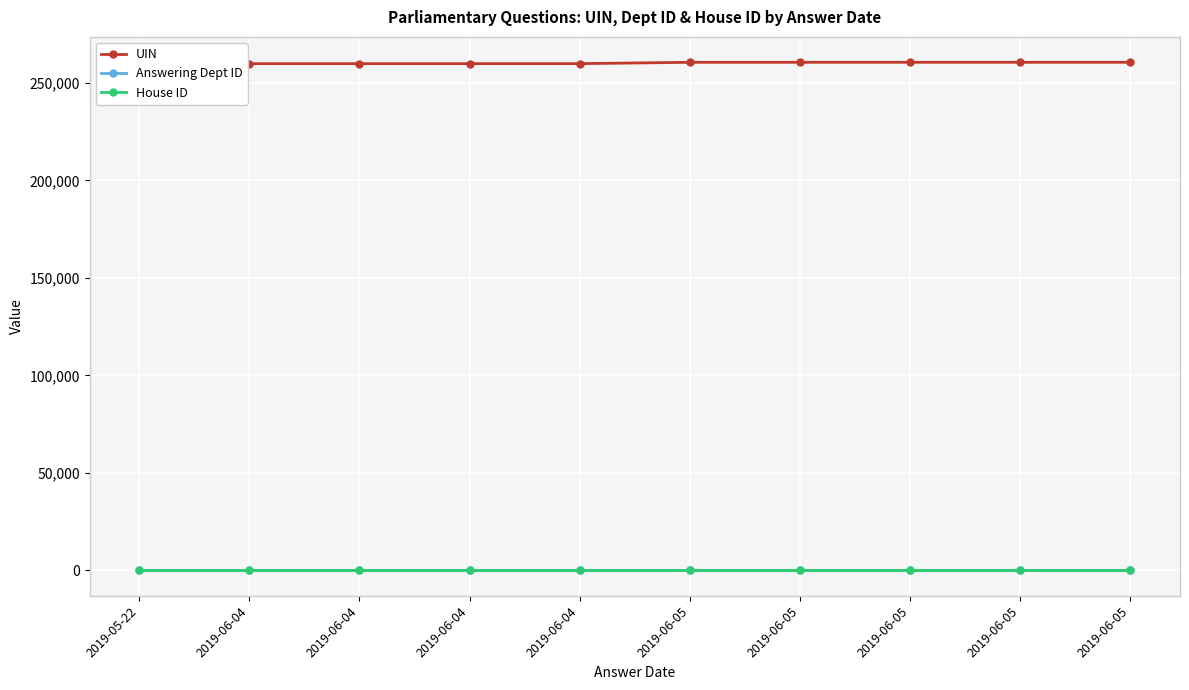

What is the label of the 2nd point from the left?

2019-06-04